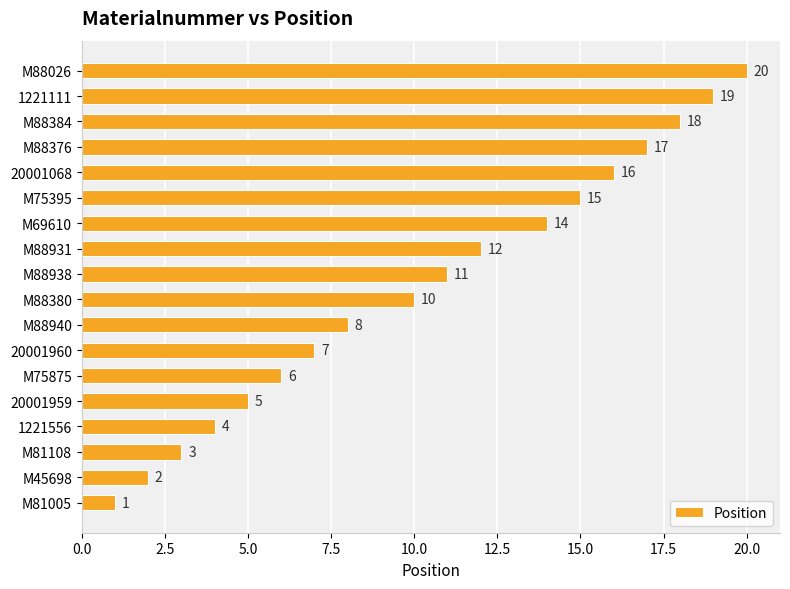

What is the approximate value at M88384?

18